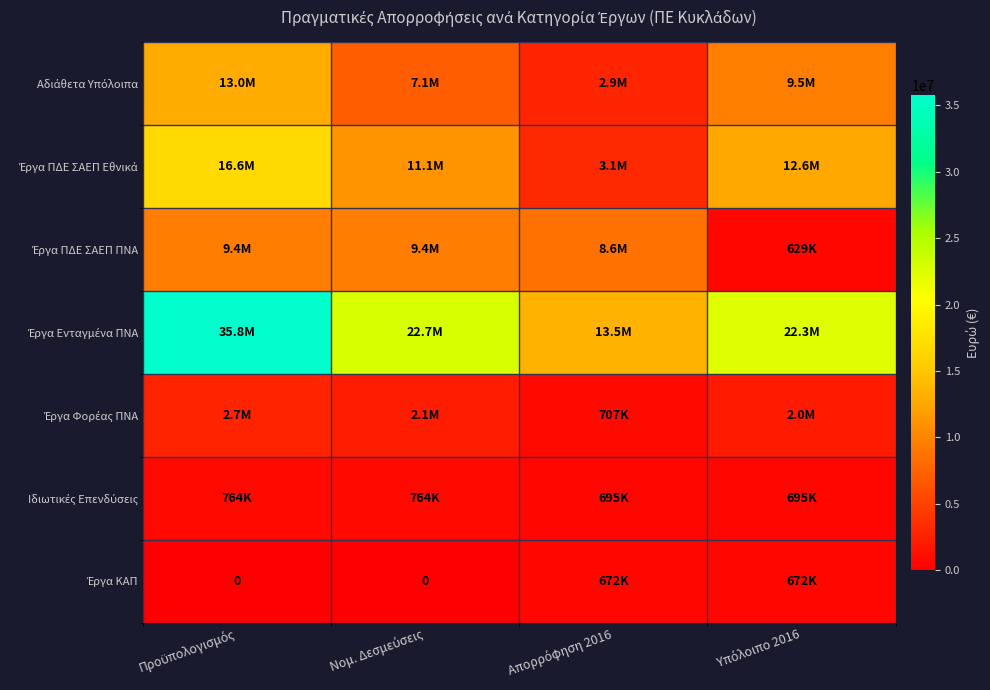

How many data points does each series have?

4